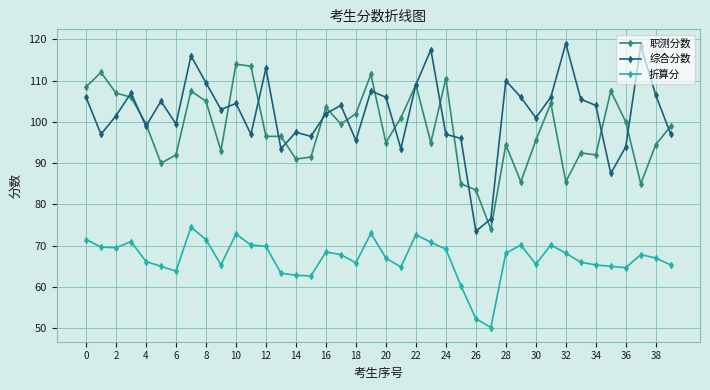

Which series has the largest total across all categories?

综合分数